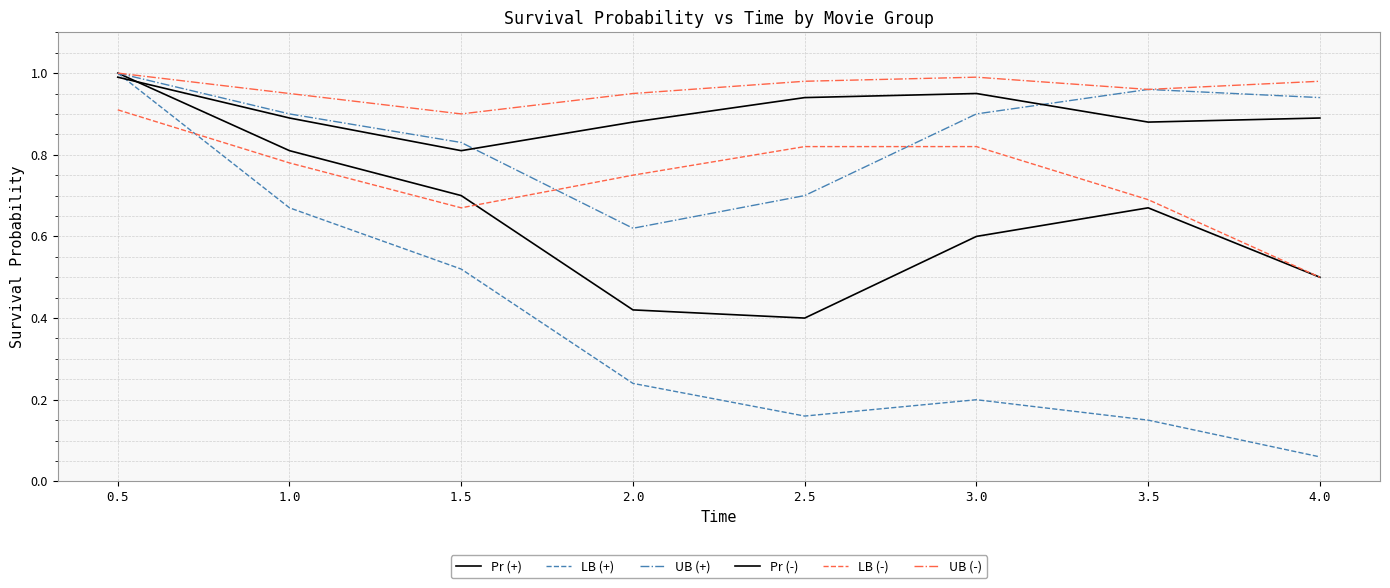

Rank the series by their maximum value, from lowest to highest.

LB (-), Pr (-), Pr (+), LB (+), UB (+), UB (-)